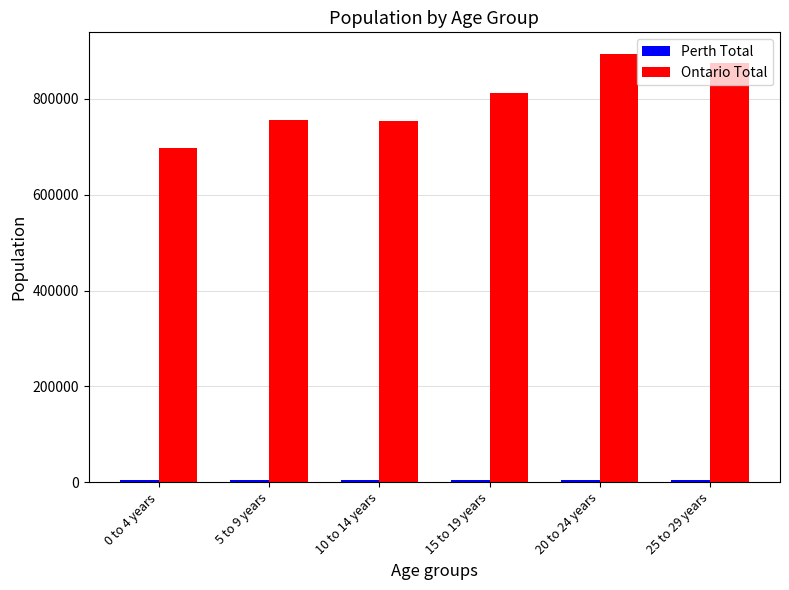

What is the value of the Ontario Total bar at the 2nd from the left?

756085